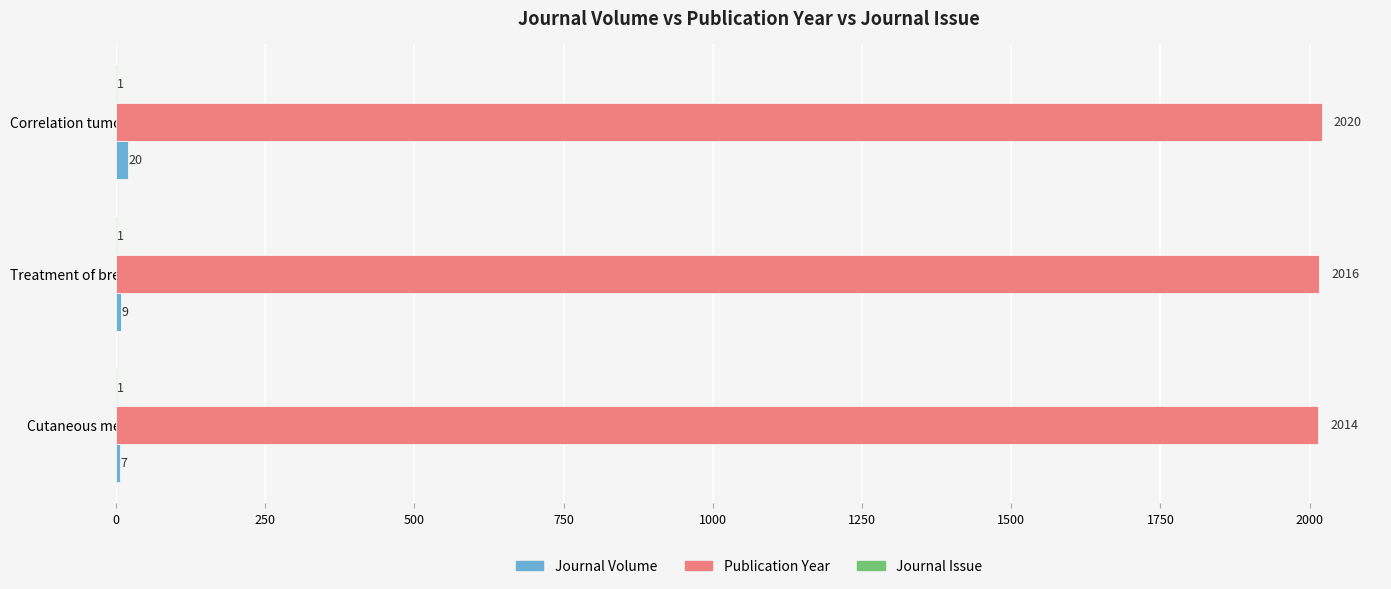

Where is Publication Year nearest to the value 2017?

Treatment of breast cancer